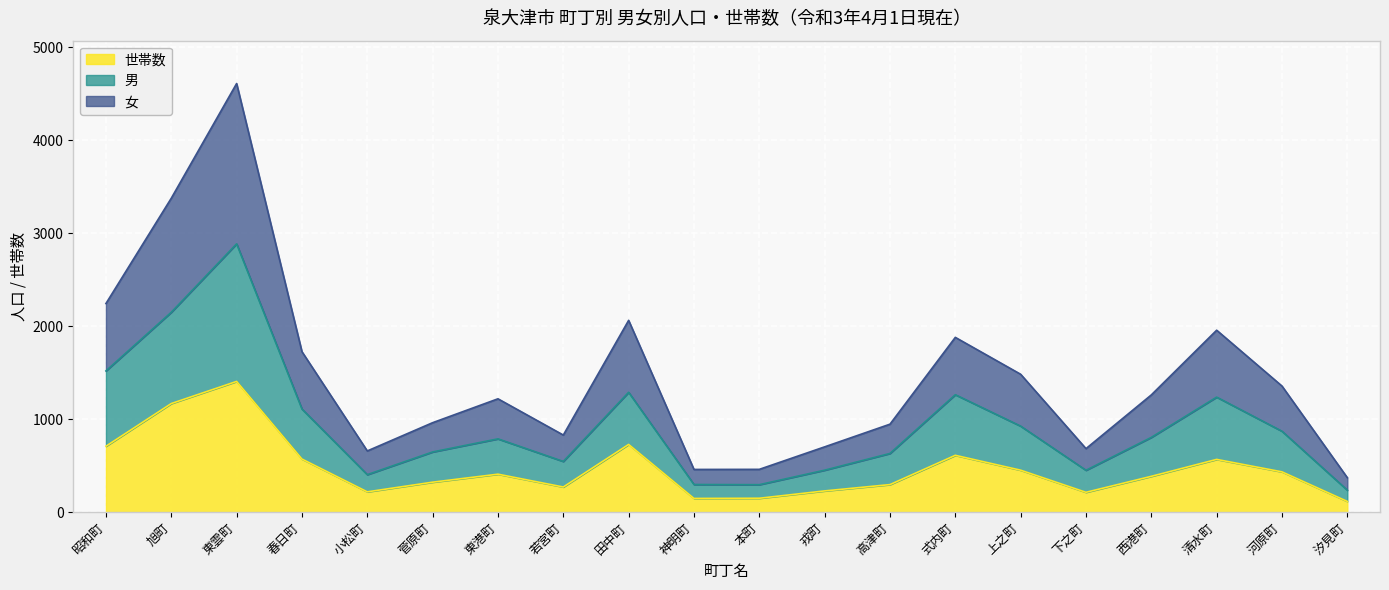

Does the chart display data point markers on the line(s)?

No